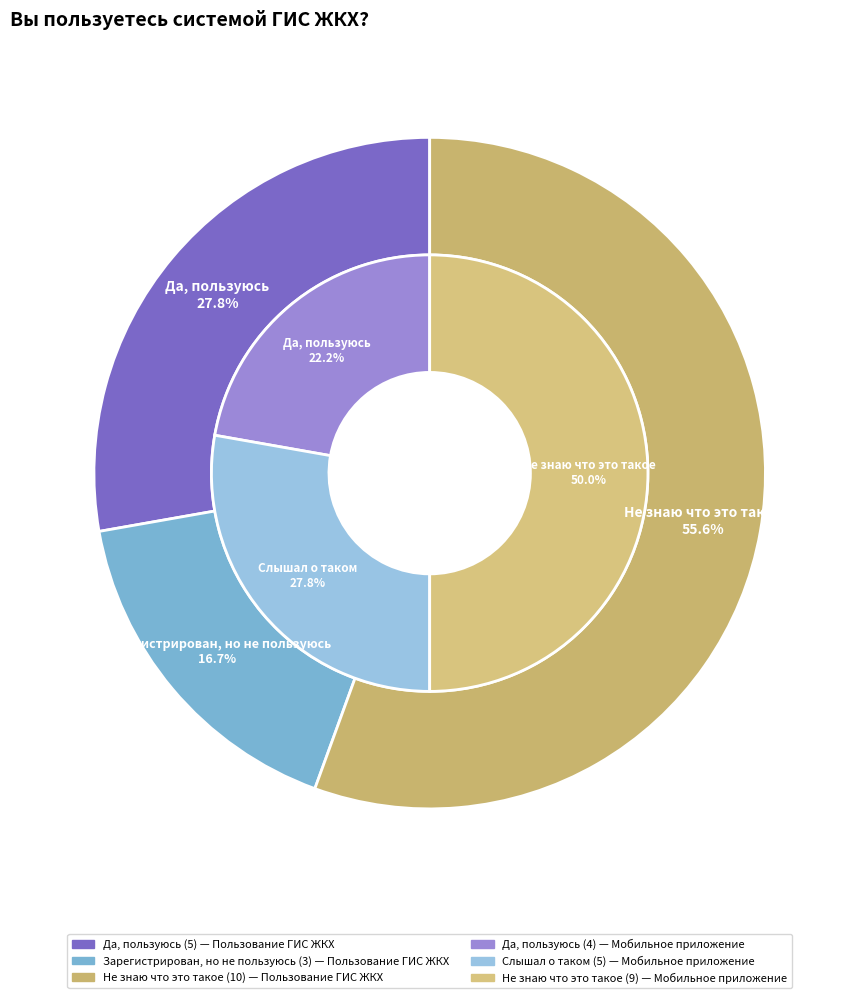

Is it true that Не знаю что это такое is 56% of the pie?

True